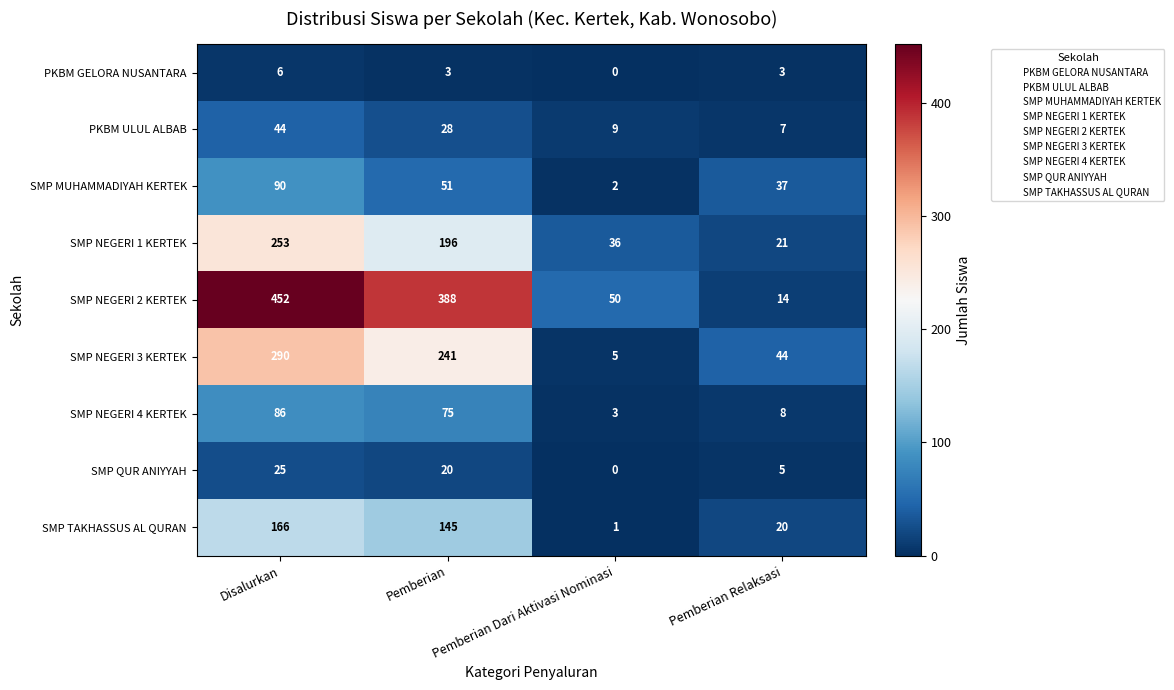

Which series has the largest total across all categories?

SMP NEGERI 2 KERTEK